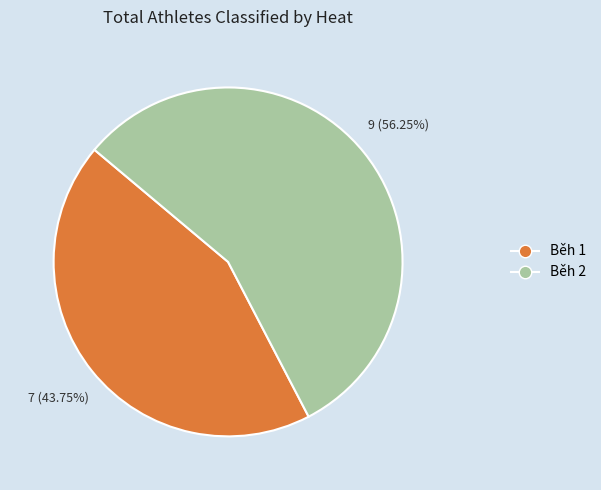

Rank the categories by value from highest to lowest.

Běh 2, Běh 1